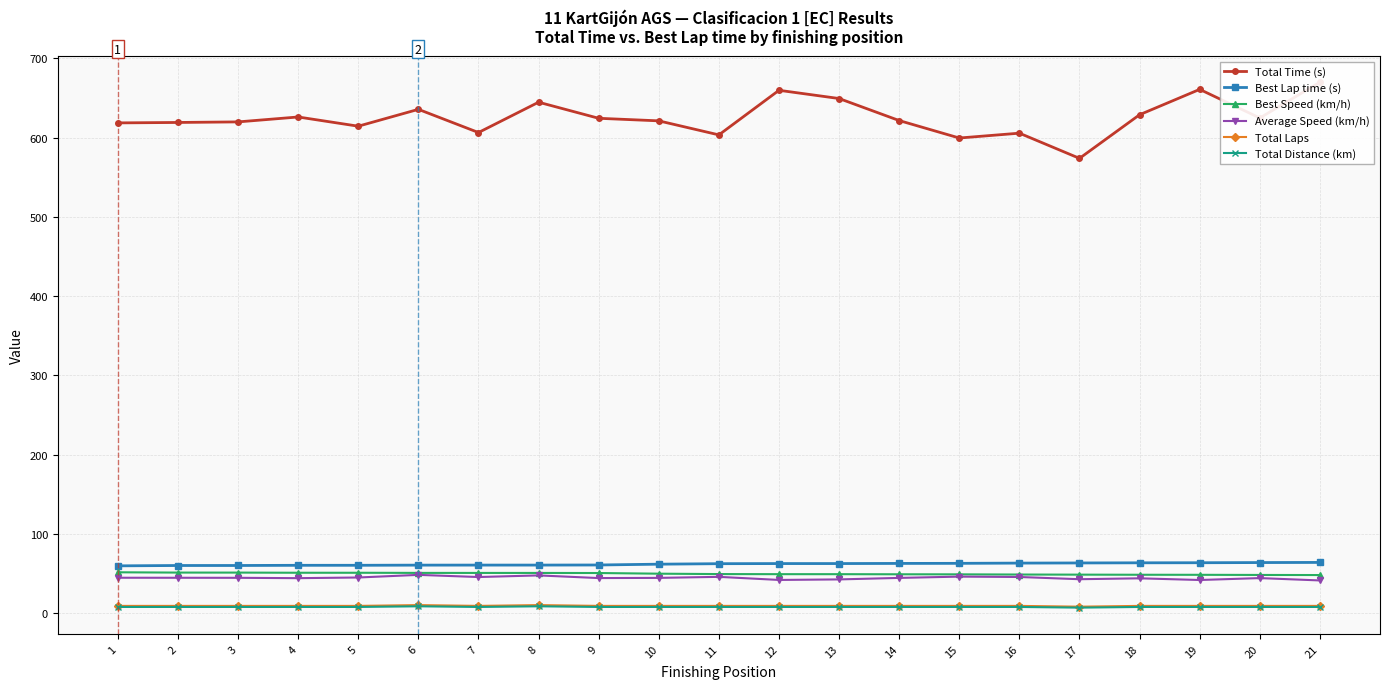

Which series has the largest range (max minus min)?

Total Time (s)